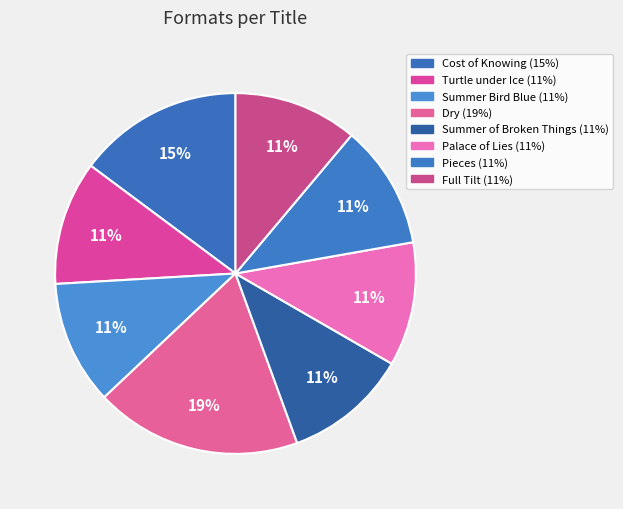

To the nearest percent, what portion does Summer of Broken Things represent?

11%